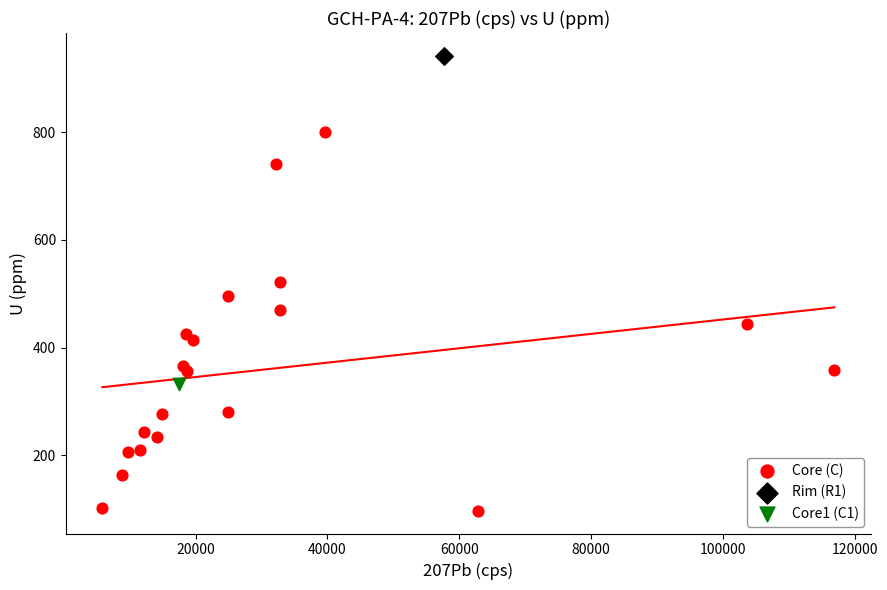

What are all the series names shown in the legend?

Core (C), Rim (R1), Core1 (C1)